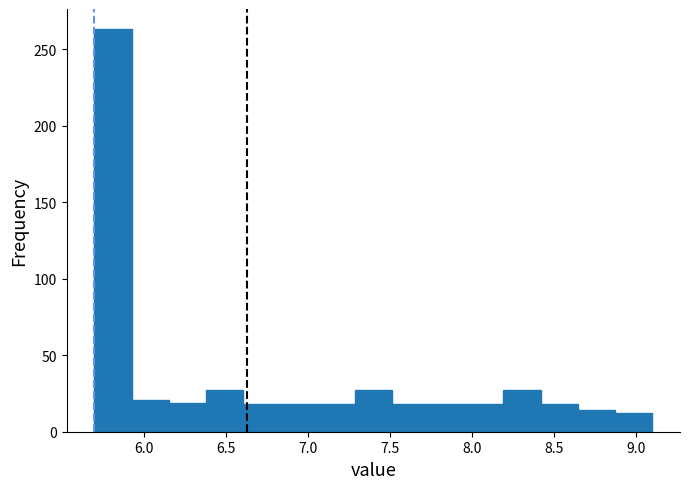

Over which range of the x-axis is the bar tallest?

5.70 to 5.95